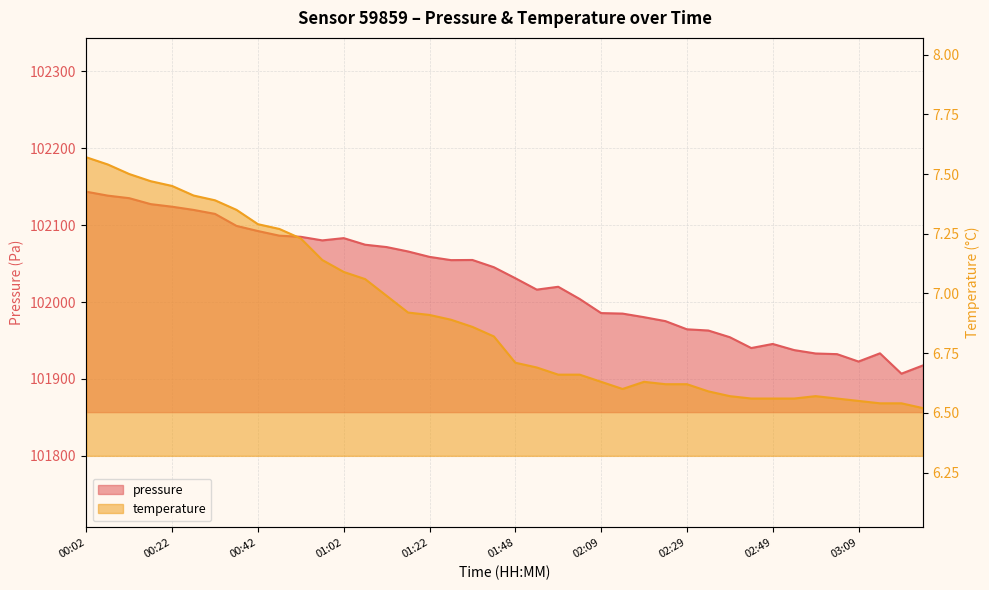

Reading right to left, list all the values displayed in this chart.

pressure: 03:24=101917.6	03:19=101906.9	03:14=101933.3	03:09=101922.7	03:04=101932.3	02:59=101933.1	02:54=101937.6	02:49=101945.5	02:44=101940.2	02:39=101954.3	02:34=101963.0	02:29=101964.6	02:24=101975.2	02:19=101980.3	02:14=101985.0	02:09=101985.7	02:04=102004.0	01:59=102019.9	01:53=102016.2	01:48=102031.0	01:37=102045.3	01:32=102054.7	01:27=102054.5	01:22=102058.8	01:17=102065.8	01:12=102071.5	01:07=102074.6	01:02=102083.1	00:57=102080.2	00:52=102084.8	00:47=102086.3	00:42=102092.3	00:37=102099.0	00:32=102114.6	00:27=102119.8	00:22=102124.0	00:17=102127.3	00:12=102135.1	00:07=102138.4	00:02=102143.5
temperature: 03:24=6.5	03:19=6.5	03:14=6.5	03:09=6.5	03:04=6.6	02:59=6.6	02:54=6.6	02:49=6.6	02:44=6.6	02:39=6.6	02:34=6.6	02:29=6.6	02:24=6.6	02:19=6.6	02:14=6.6	02:09=6.6	02:04=6.7	01:59=6.7	01:53=6.7	01:48=6.7	01:37=6.8	01:32=6.9	01:27=6.9	01:22=6.9	01:17=6.9	01:12=7.0	01:07=7.1	01:02=7.1	00:57=7.1	00:52=7.2	00:47=7.3	00:42=7.3	00:37=7.3	00:32=7.4	00:27=7.4	00:22=7.5	00:17=7.5	00:12=7.5	00:07=7.5	00:02=7.6